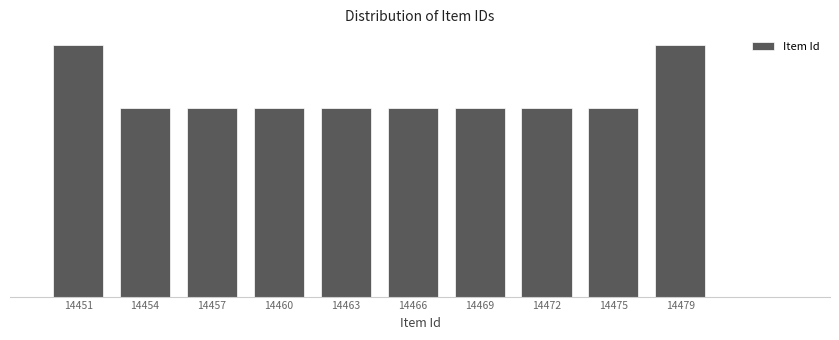

Does the chart contain any negative values?

No